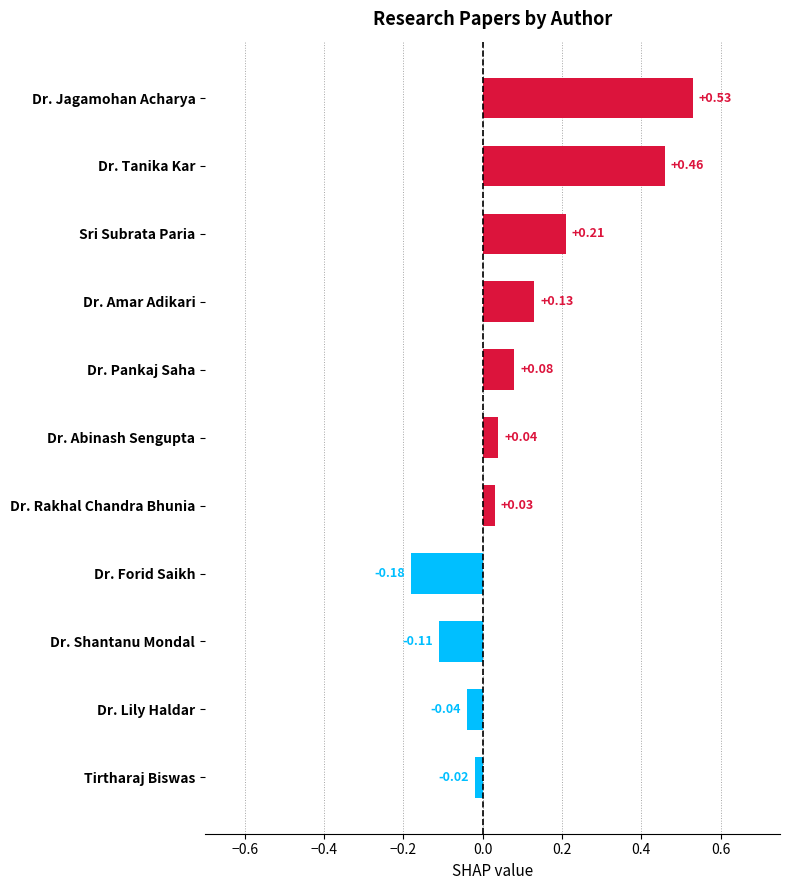

What is the difference between the second highest and second lowest values?

0.6